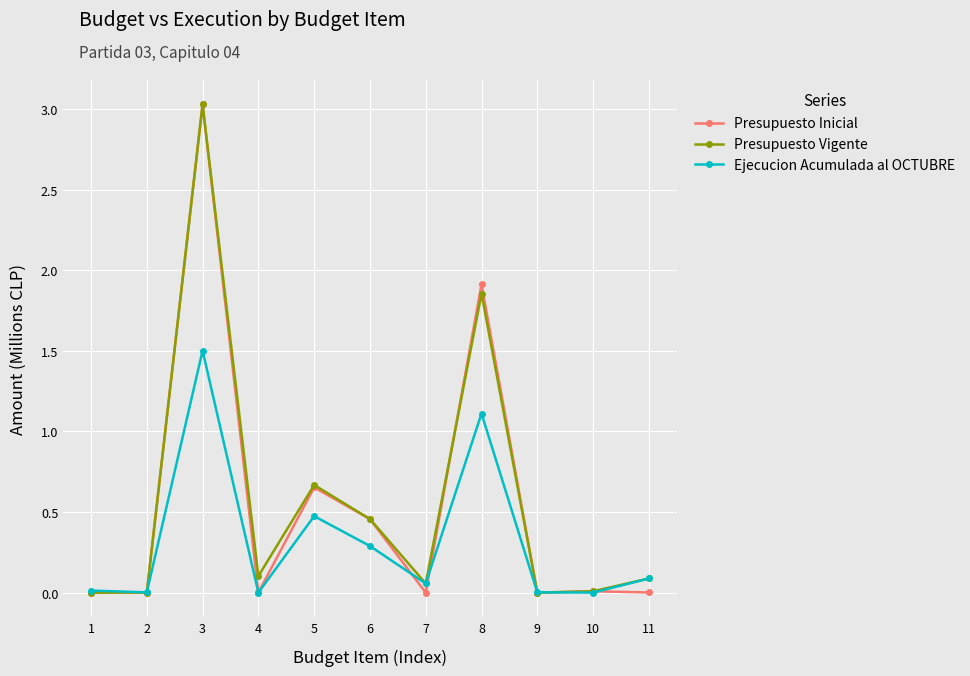

Where do Ejecucion Acumulada al OCTUBRE and Presupuesto Vigente first cross each other?

2 and 3